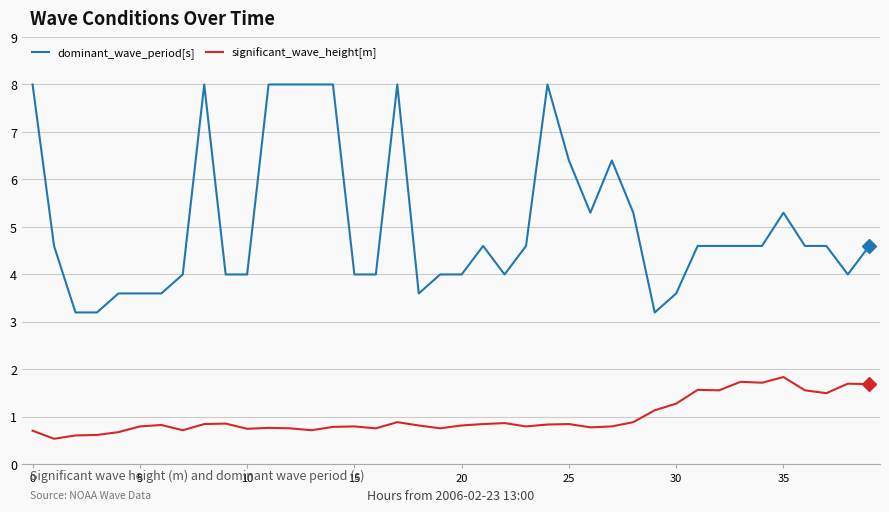

Count the number of categories in the chart.

40